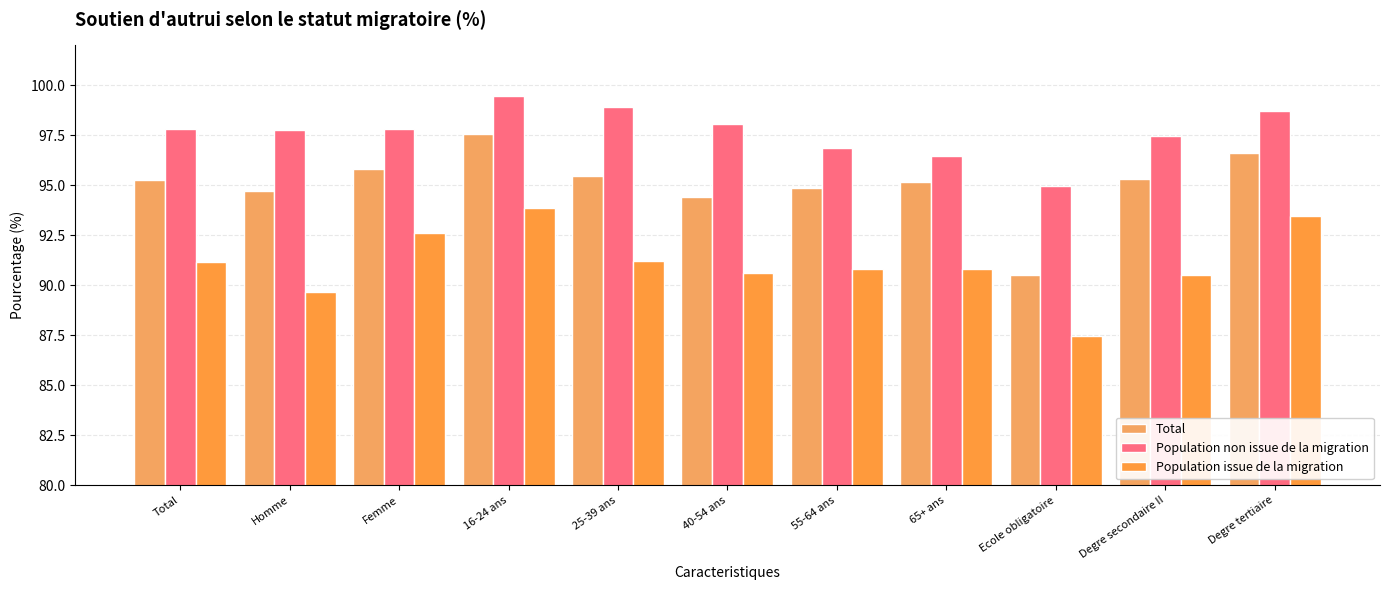

What position from the right is Degre secondaire II?

2